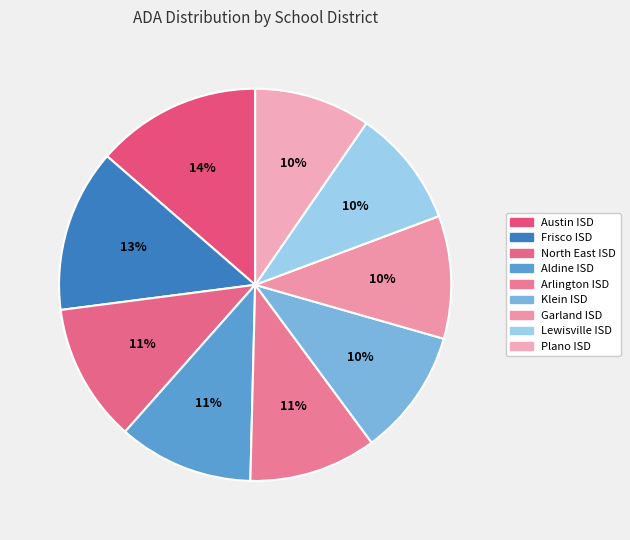

To the nearest percent, what portion does Plano ISD represent?

10%